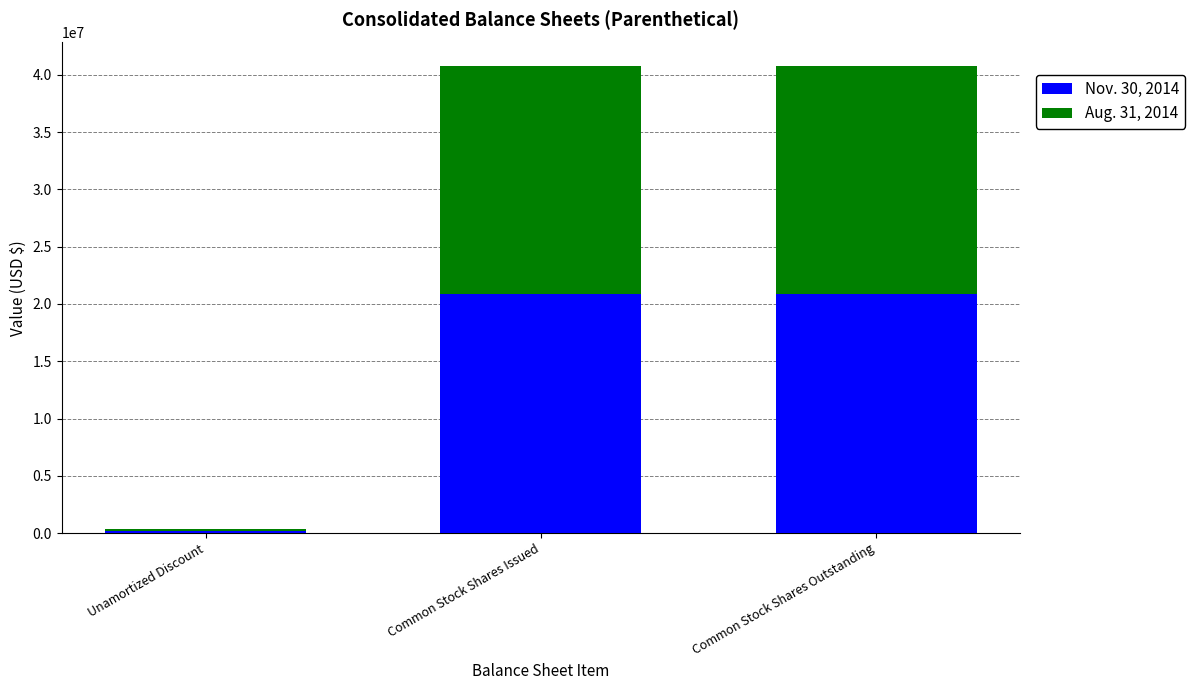

Is it true that Nov. 30, 2014 equals 36787545 at Common Stock Shares Issued?

False